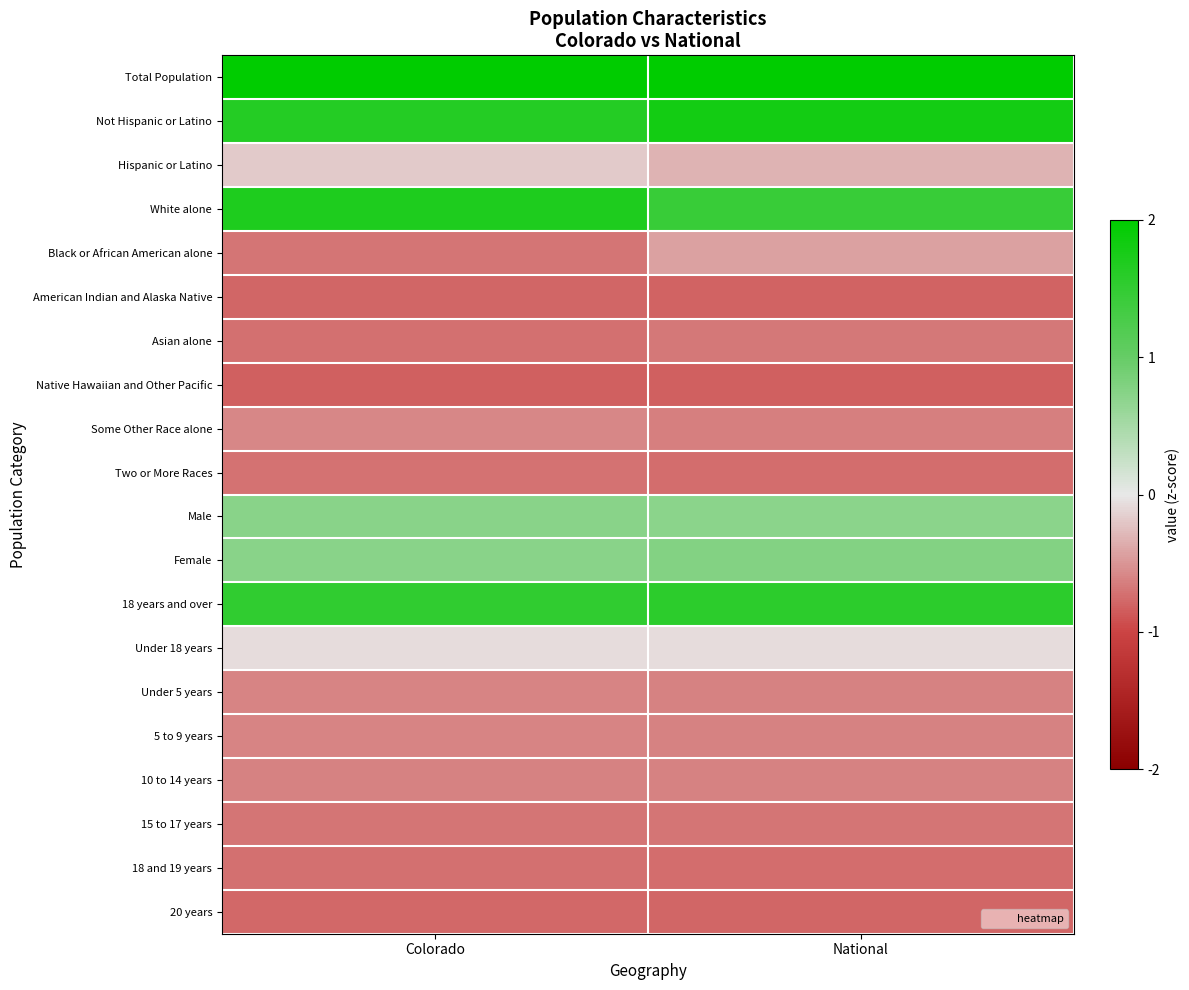

Between Colorado and National, which is larger?

Colorado